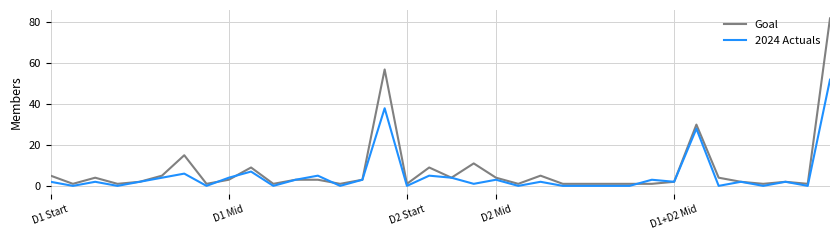

True or false: 2024 Actuals has more than 2 interior local peaks.

True